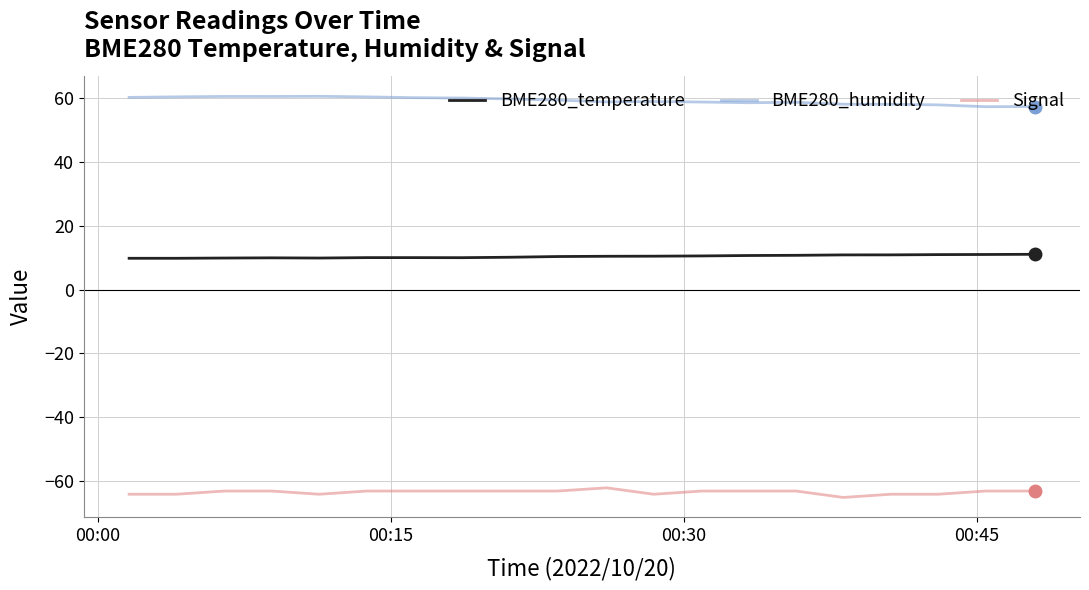

What is the average value of the BME280_humidity series?

59.1